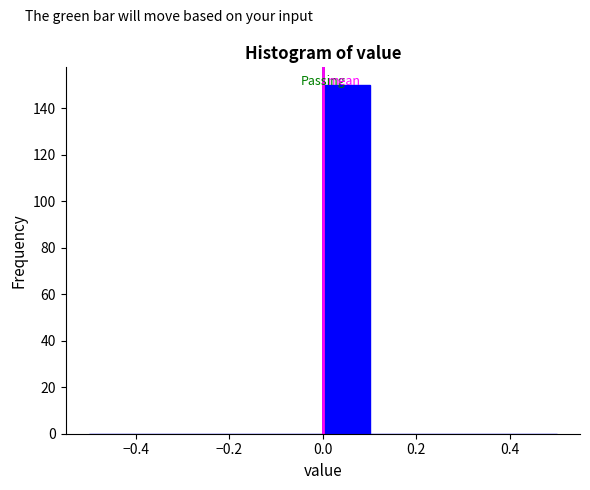

Reading left to right, list every bar in this chart as the range it spans on the x-axis followed by its height. The values are not printed on the chart, so give them approximately, as read against the axis.

-0.5 to -0.4: 0
-0.4 to -0.3: 0
-0.3 to -0.2: 0
-0.2 to -0.1: 0
-0.1 to 0.0: 0
0.0 to 0.1: 150
0.1 to 0.2: 0
0.2 to 0.3: 0
0.3 to 0.4: 0
0.4 to 0.5: 0